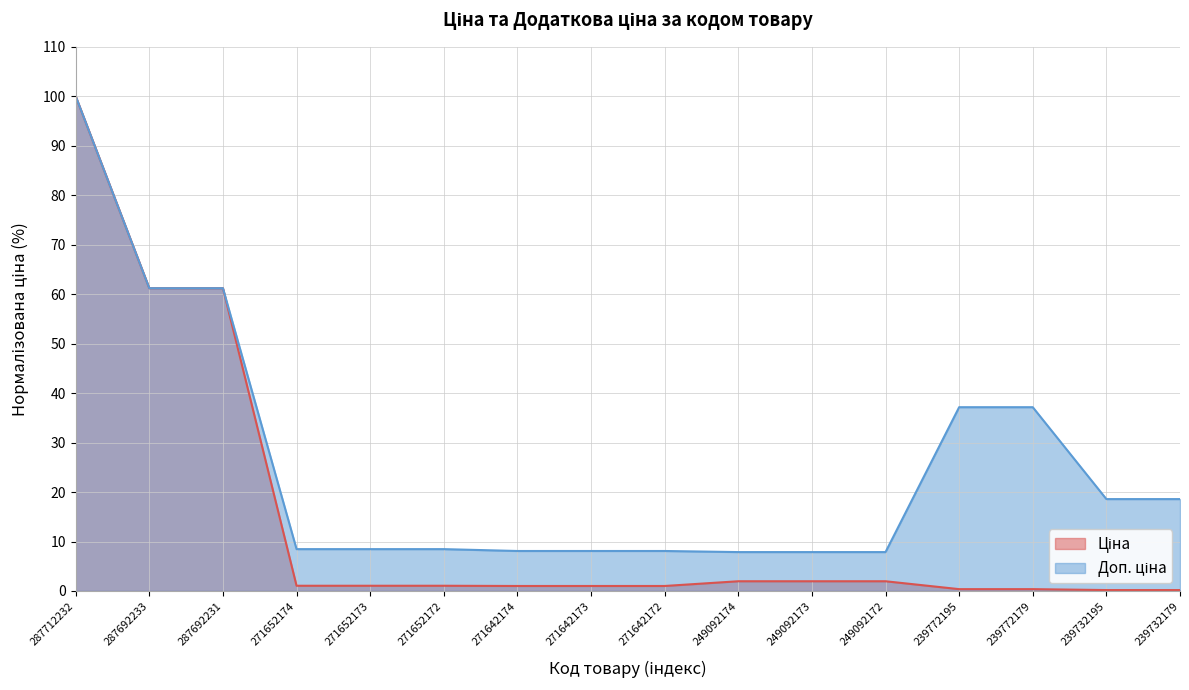

Reading left to right, list all the values displayed in this chart.

Ціна: 287712232=100.0	287692233=61.2	287692231=61.2	271652174=1.1	271652173=1.1	271652172=1.1	271642174=1.0	271642173=1.0	271642172=1.0	249092174=2.0	249092173=2.0	249092172=2.0	239772195=0.4	239772179=0.4	239732195=0.2	239732179=0.2
Доп. ціна: 287712232=100.0	287692233=61.2	287692231=61.2	271652174=8.5	271652173=8.5	271652172=8.5	271642174=8.1	271642173=8.1	271642172=8.1	249092174=7.9	249092173=7.9	249092172=7.9	239772195=37.1	239772179=37.1	239732195=18.6	239732179=18.6